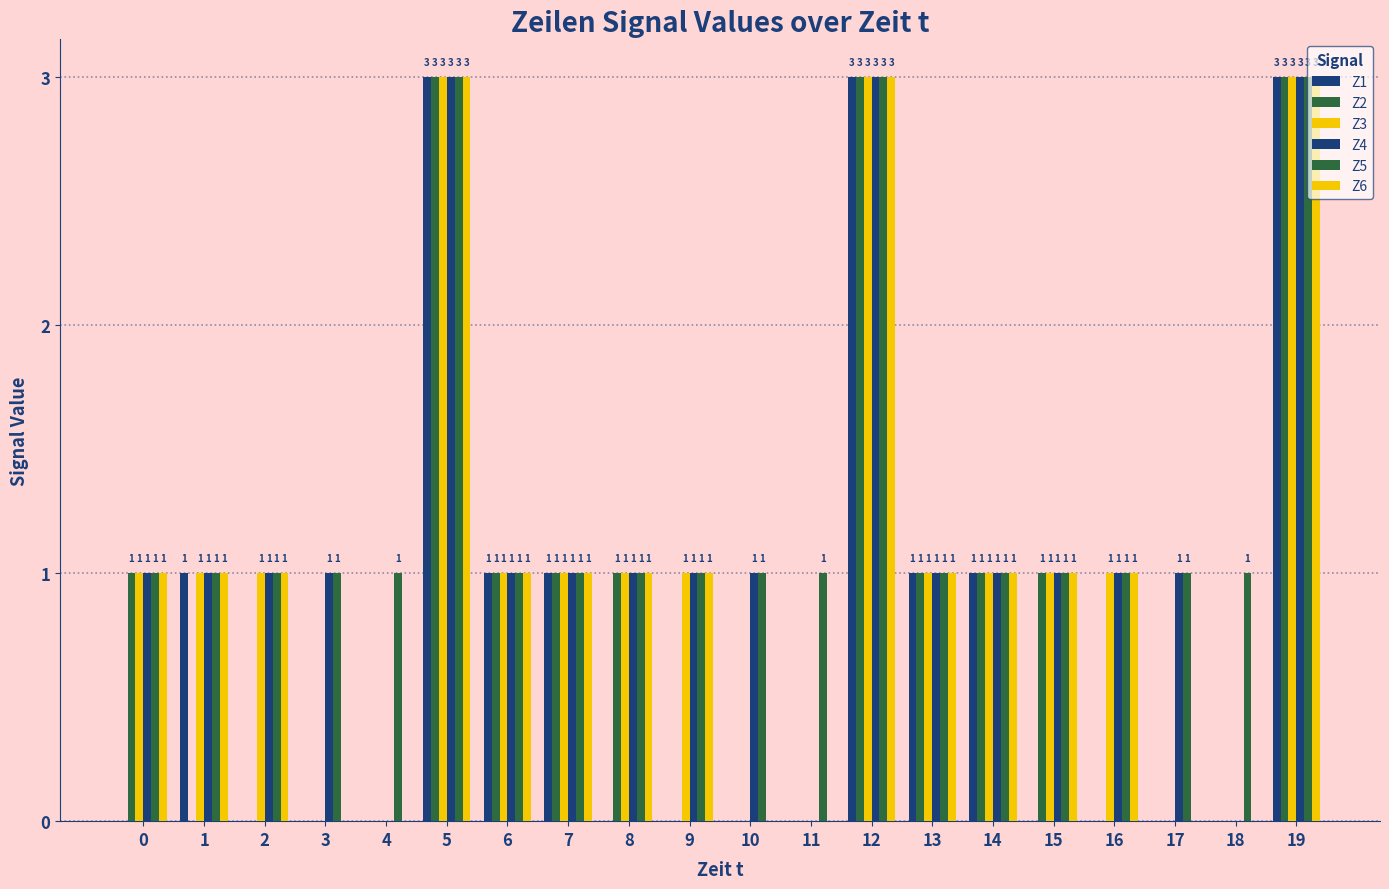

Does the chart contain stacked bars?

No